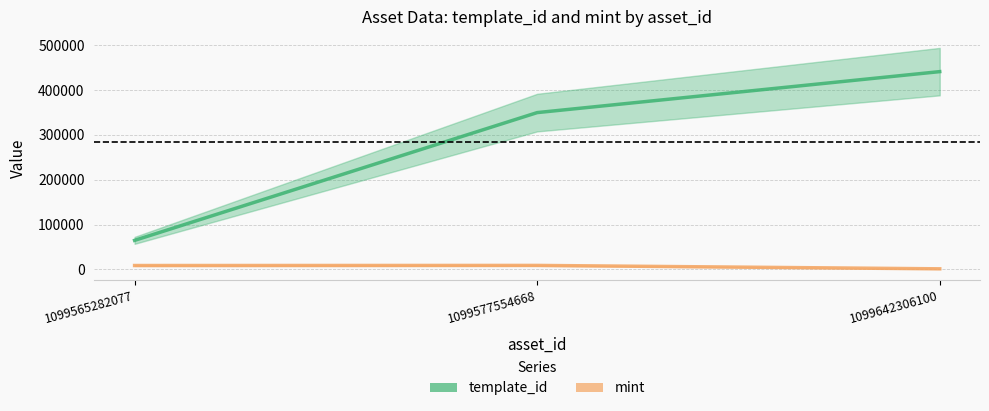

How many lines are shown in the chart?

2